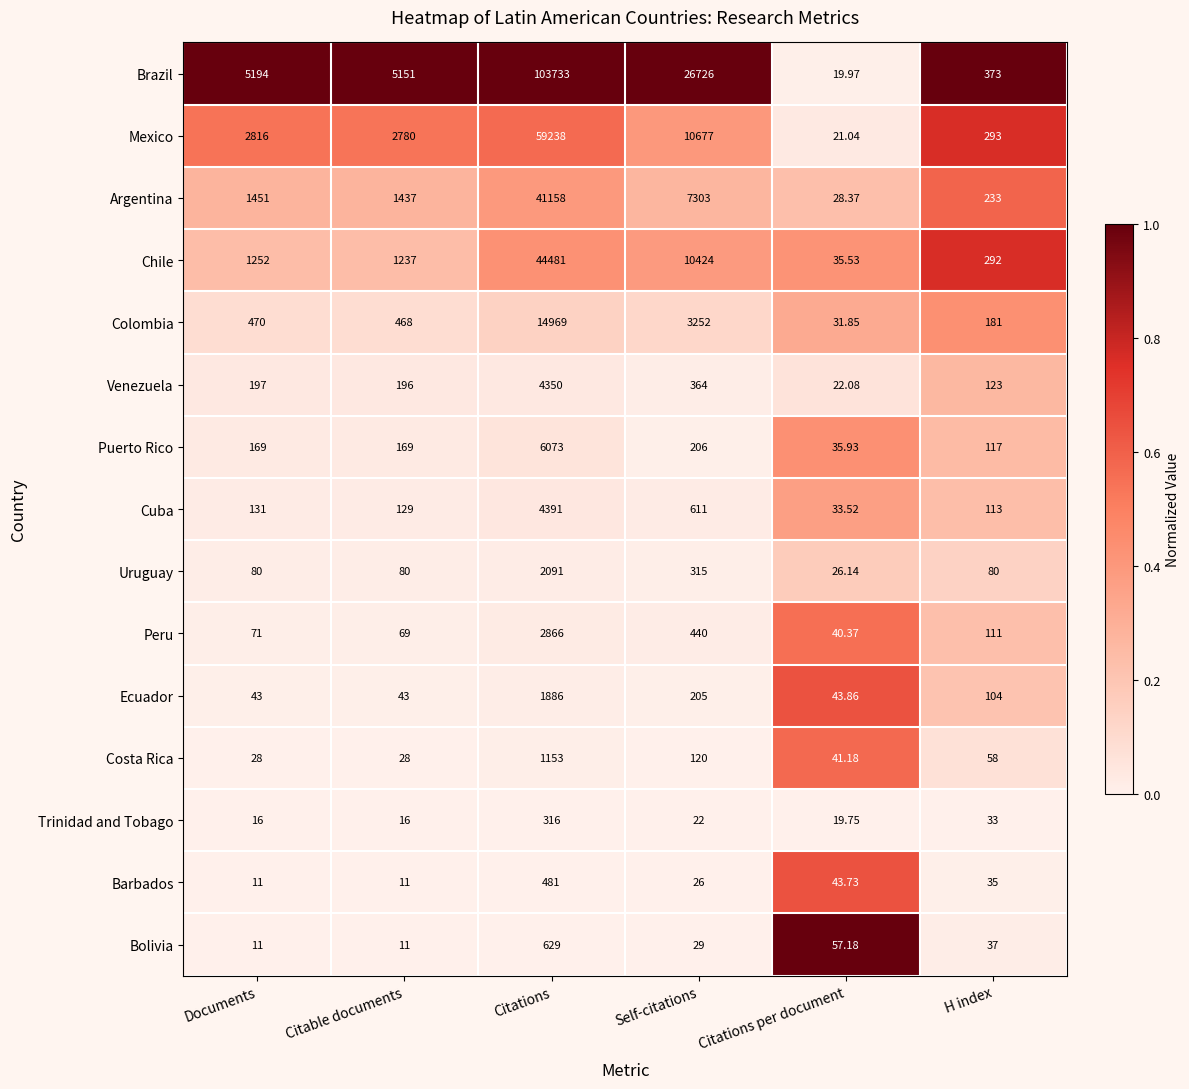

At which label is Barbados closest to 246?

Citations per document